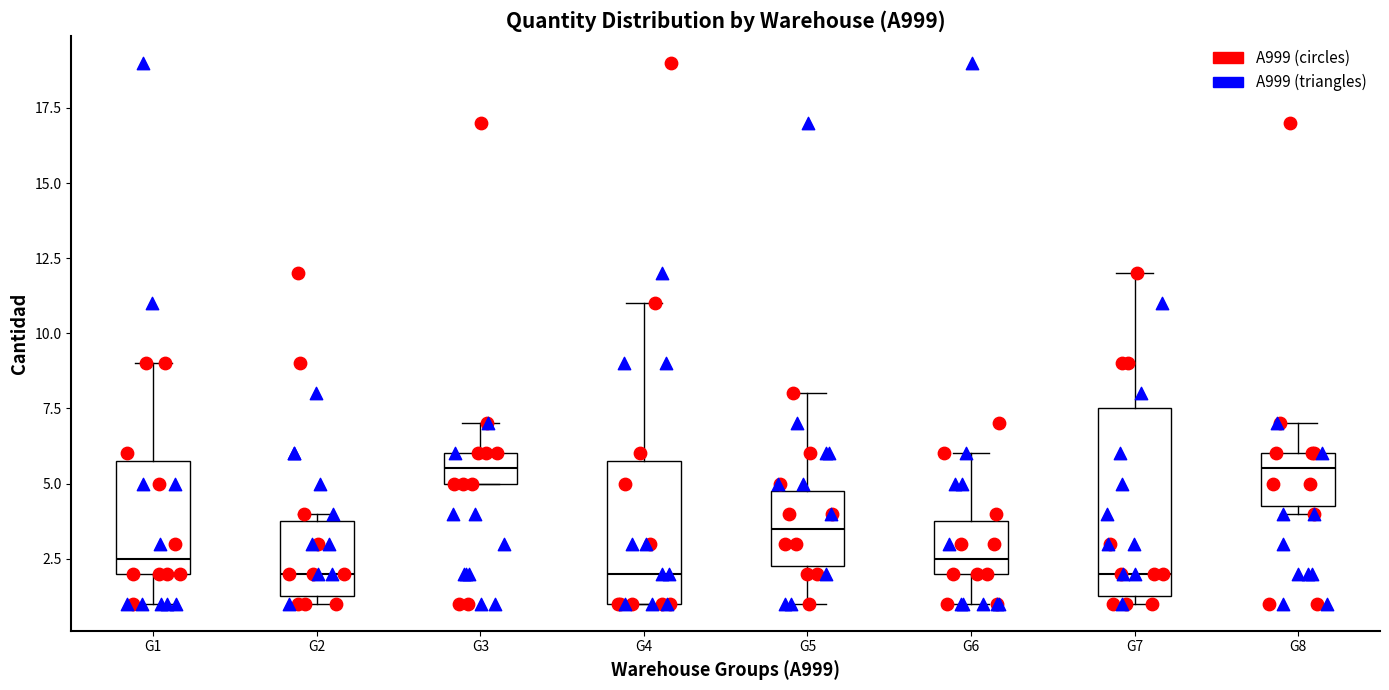

Reading left to right, transcribe this box plot: for each box, give where its median line is, the range the box spans, and where its two whiskers end, as read against the y-axis. The values are not printed on the chart, so give them approximately, as read against the axis.

G1: median 2.5, box 2.0 to 6.0, whiskers 1.0 to 9.0
G2: median 2.0, box 1.5 to 4.0, whiskers 1.0 to 4.0 (just above the box's upper edge)
G3: median 5.5, box 5.0 to 6.0, whiskers 5.0 to 7.0
G4: median 2.0, box 1.0 to 6.0, whiskers 1.0 to 11.0
G5: median 3.5, box 2.5 to 5.0, whiskers 1.0 to 8.0
G6: median 2.5, box 2.0 to 4.0, whiskers 1.0 to 6.0
G7: median 2.0, box 1.5 to 7.5, whiskers 1.0 to 12.0
G8: median 5.5, box 4.5 to 6.0, whiskers 4.0 to 7.0